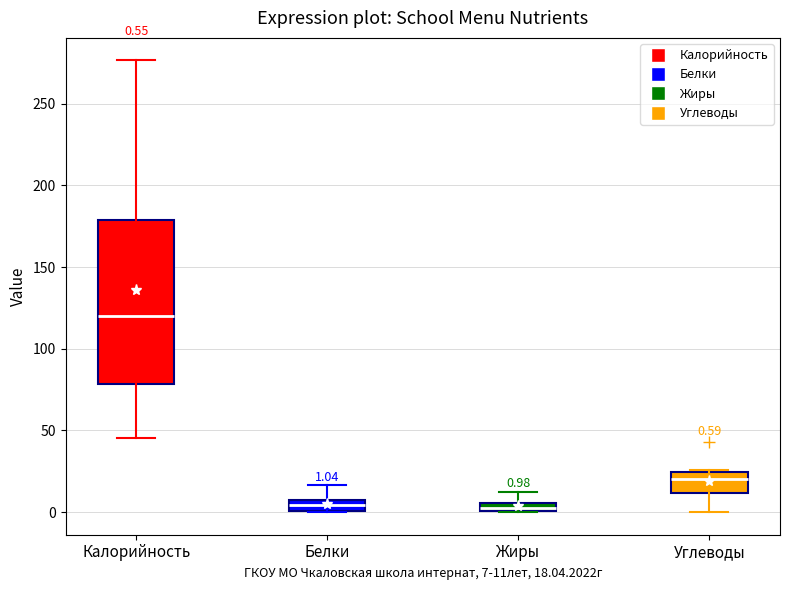

Comparing the boxes themselves (not the whiskers), which one is the tallest?

Калорийность